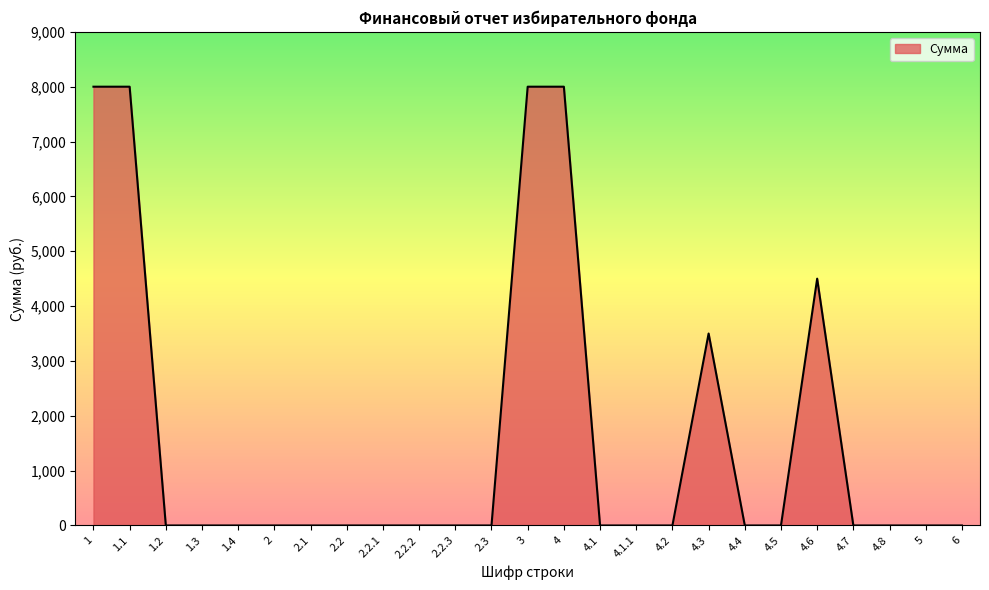

Reading left to right, list all the values displayed in this chart.

1=8000	1.1=8000	1.2=0	1.3=0	1.4=0	2=0	2.1=0	2.2=0	2.2.1=0	2.2.2=0	2.2.3=0	2.3=0	3=8000	4=8000	4.1=0	4.1.1=0	4.2=0	4.3=3500	4.4=0	4.5=0	4.6=4500	4.7=0	4.8=0	5=0	6=0